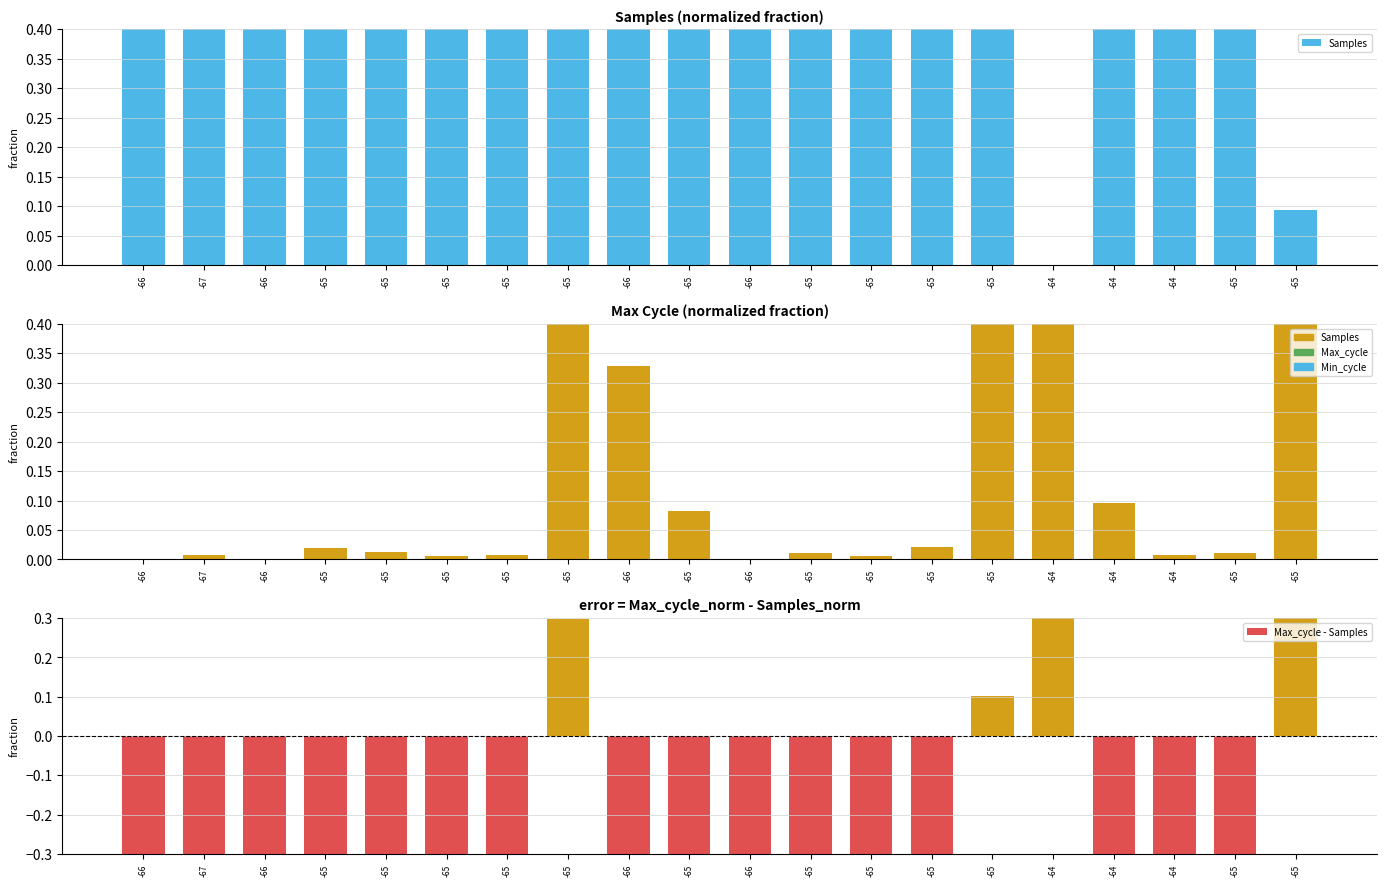

Rank the series by their maximum value, from highest to lowest.

Samples, Max_cycle, Max_cycle - Samples